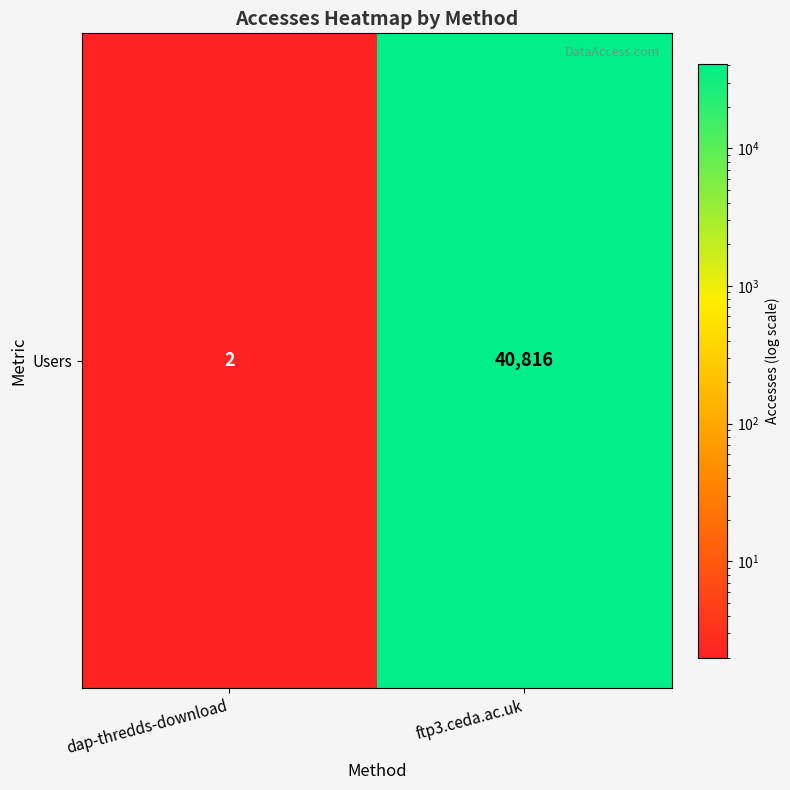

What is the sum of all values?

40818